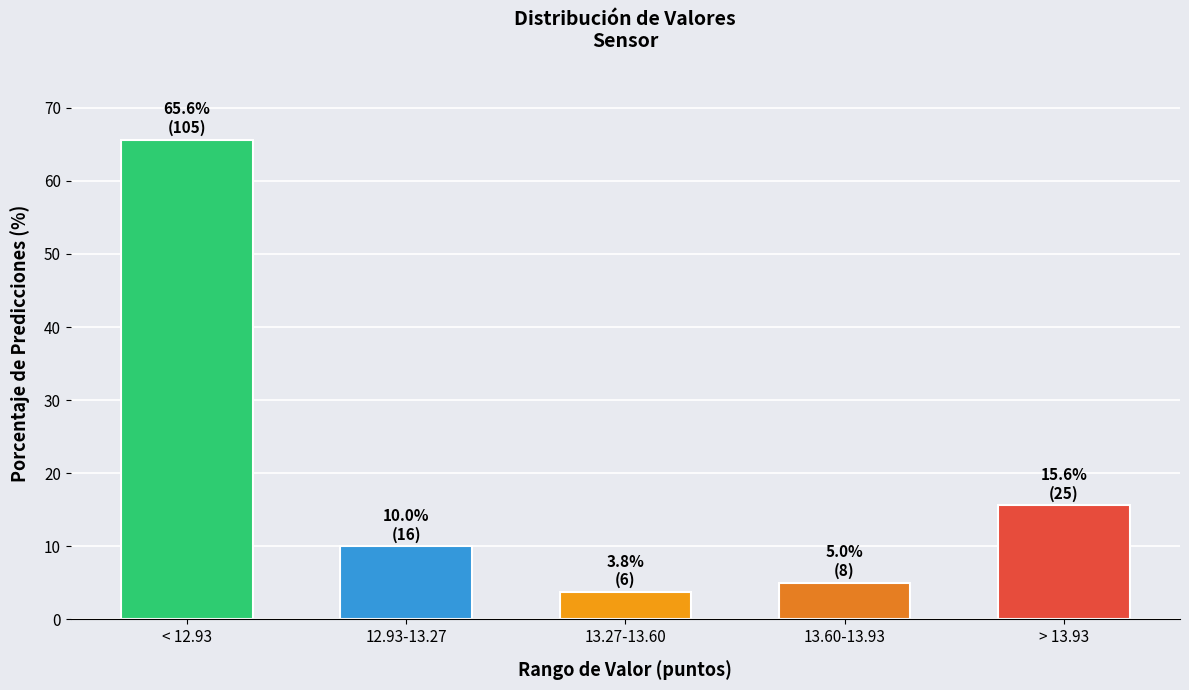

Reading left to right, extract all data points from this chart.

< 12.93=65.6	12.93-13.27=10.0	13.27-13.60=3.8	13.60-13.93=5.0	> 13.93=15.6